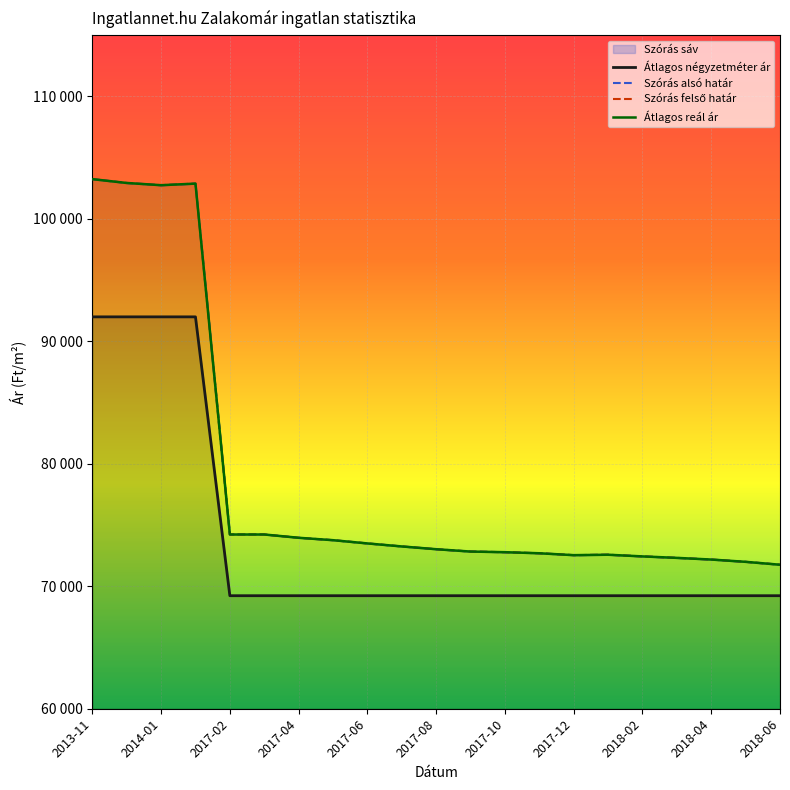

The value of Szórás alsó határ at 2017-04 is 151528. True or false?

False